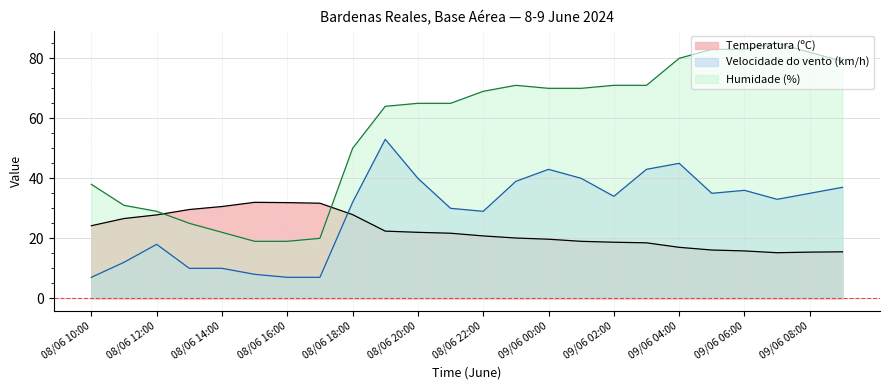

True or false: Humidade (%) and Velocidade do vento (km/h) cross at least once.

False